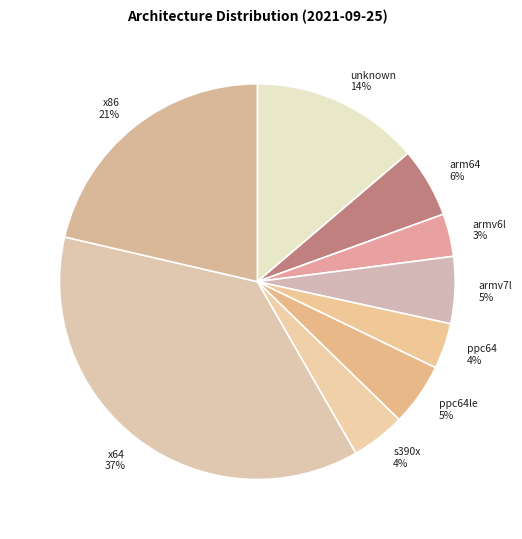

To the nearest percent, what portion does ppc64le represent?

5%